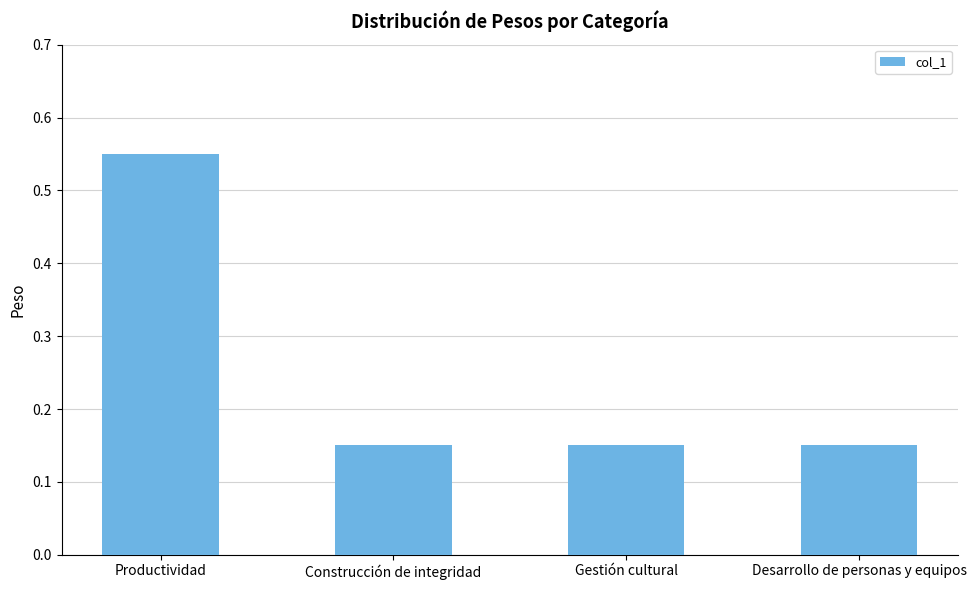

Which label corresponds to the largest value in the chart?

Productividad